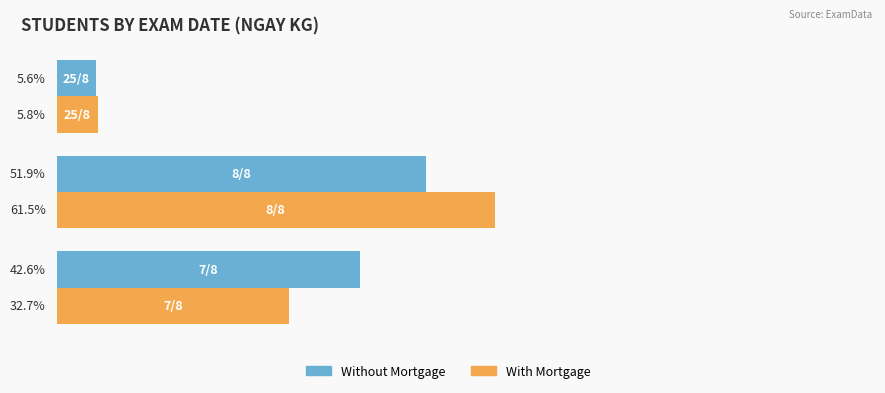

List the series in order of their peak value, highest first.

With Mortgage, Without Mortgage